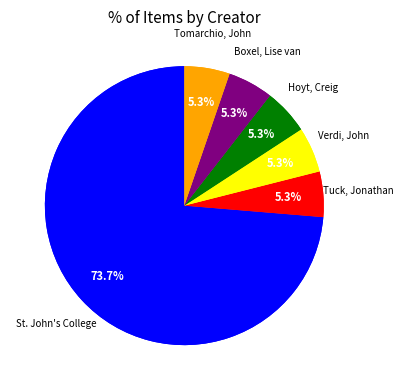

What portion of the pie excludes Boxel, Lise van?

94.7%